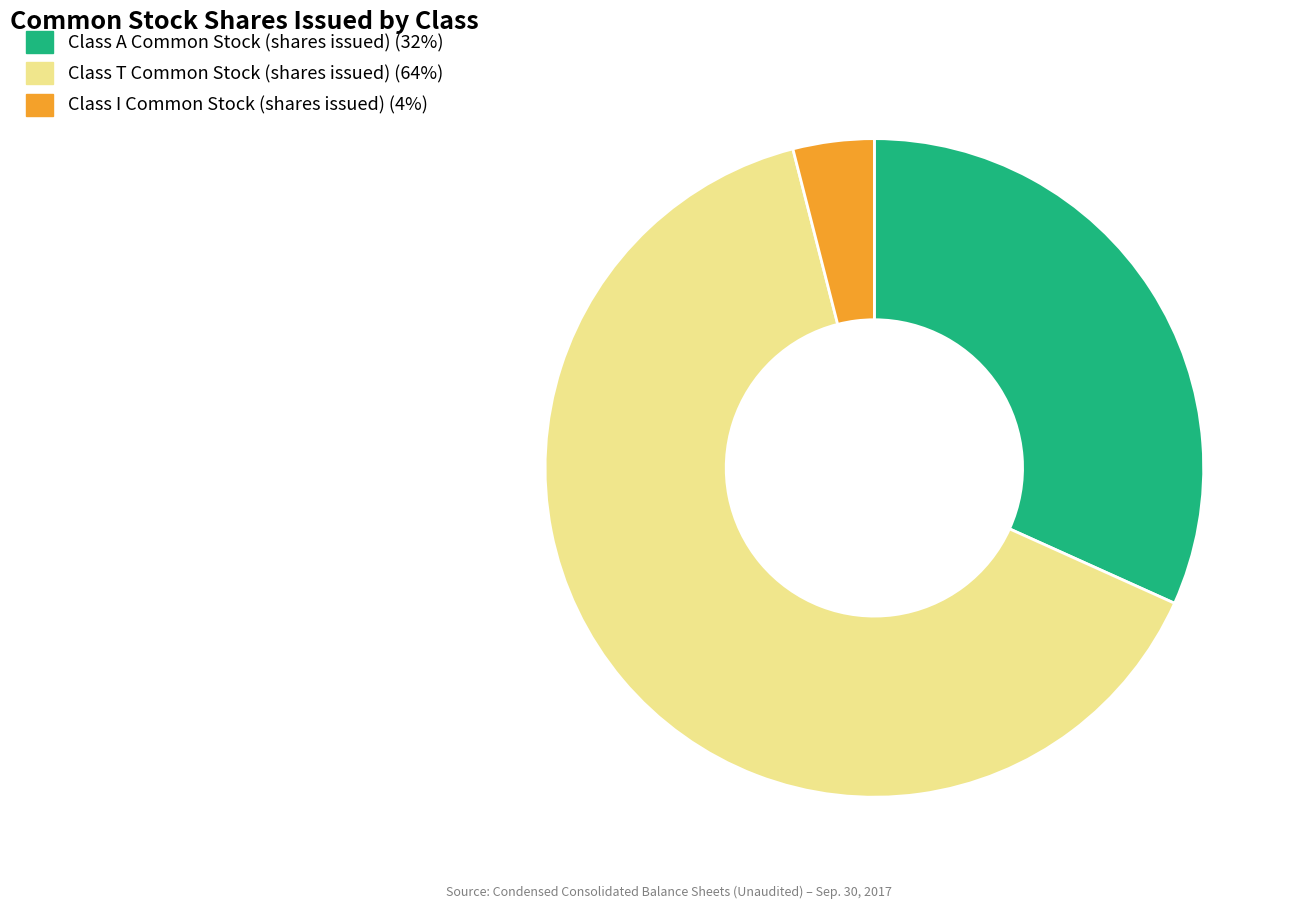

The Class T Common Stock (shares issued) slice represents 64% of the pie. True or false?

True